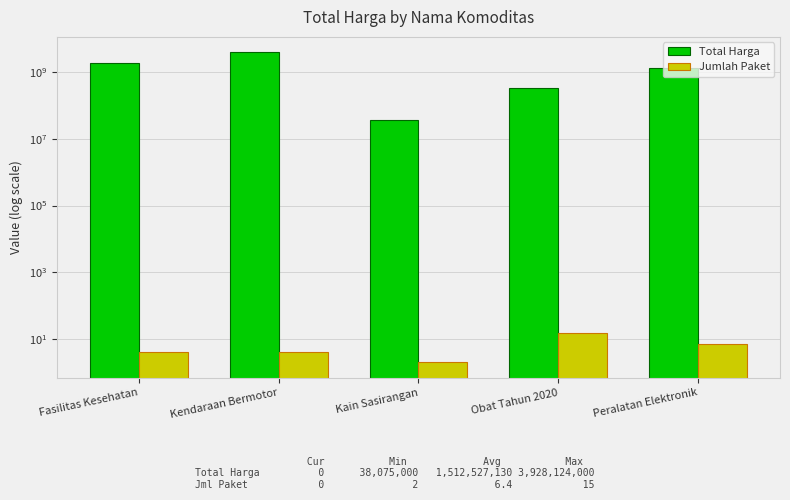

List the labels in order of Total Harga value, largest first.

Kendaraan Bermotor, Fasilitas Kesehatan, Peralatan Elektronik, Obat Tahun 2020, Kain Sasirangan